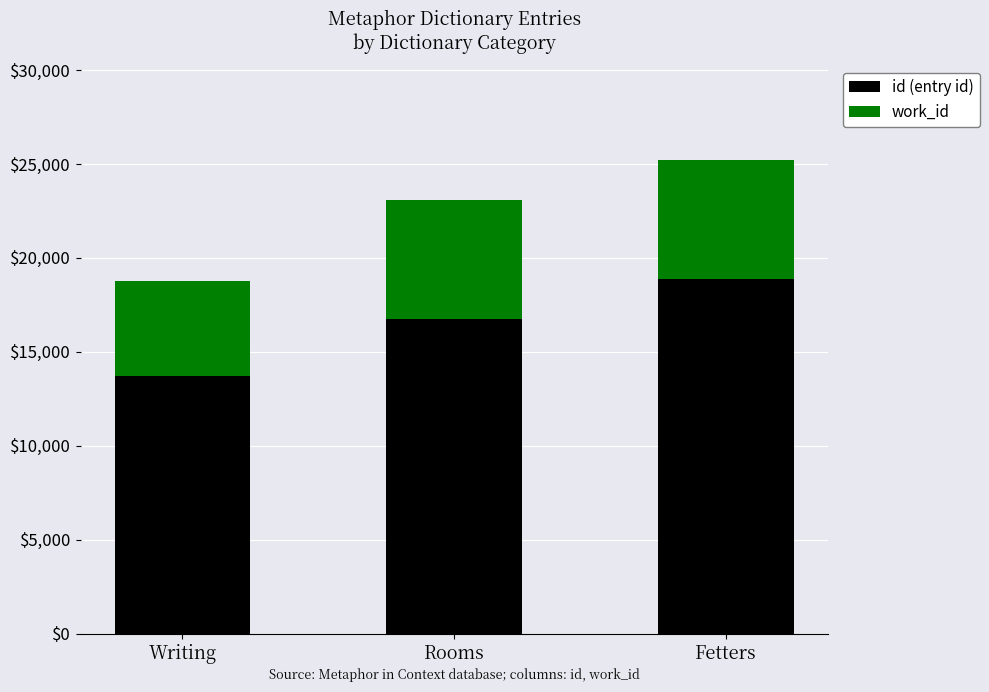

At which category is the sum across all series the highest?

Fetters